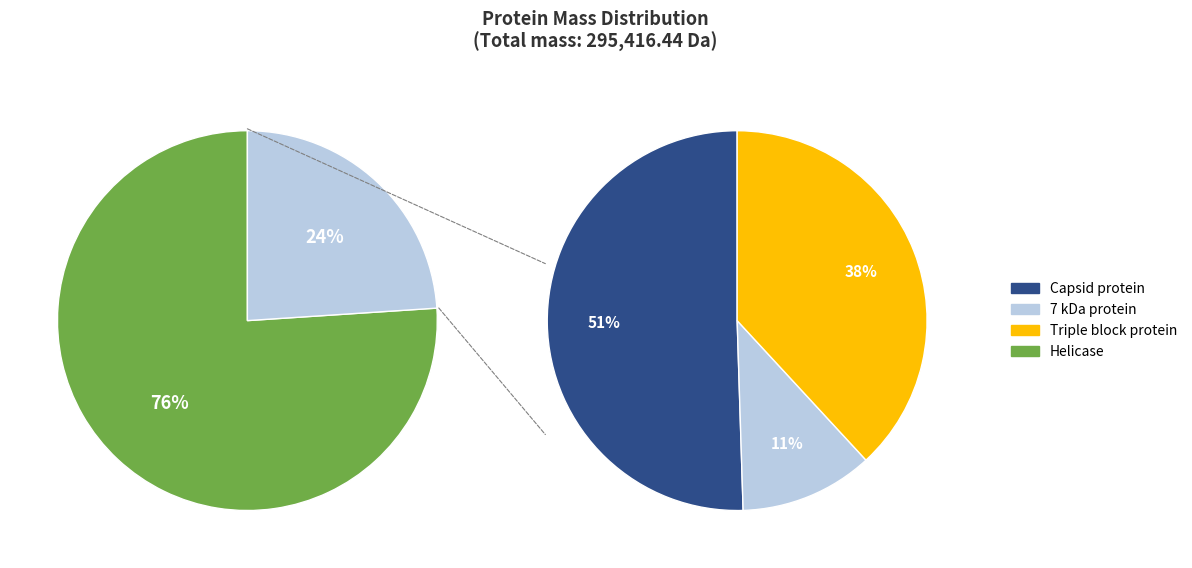

Does Helicase represent more than half of the total?

Yes